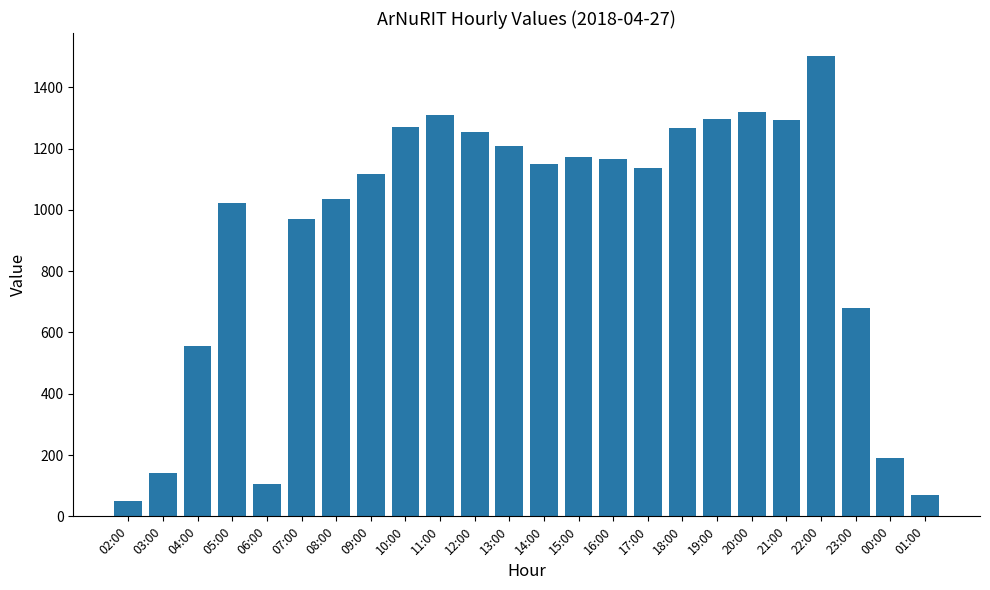

True or false: the data shows 390 at 11:00.

False